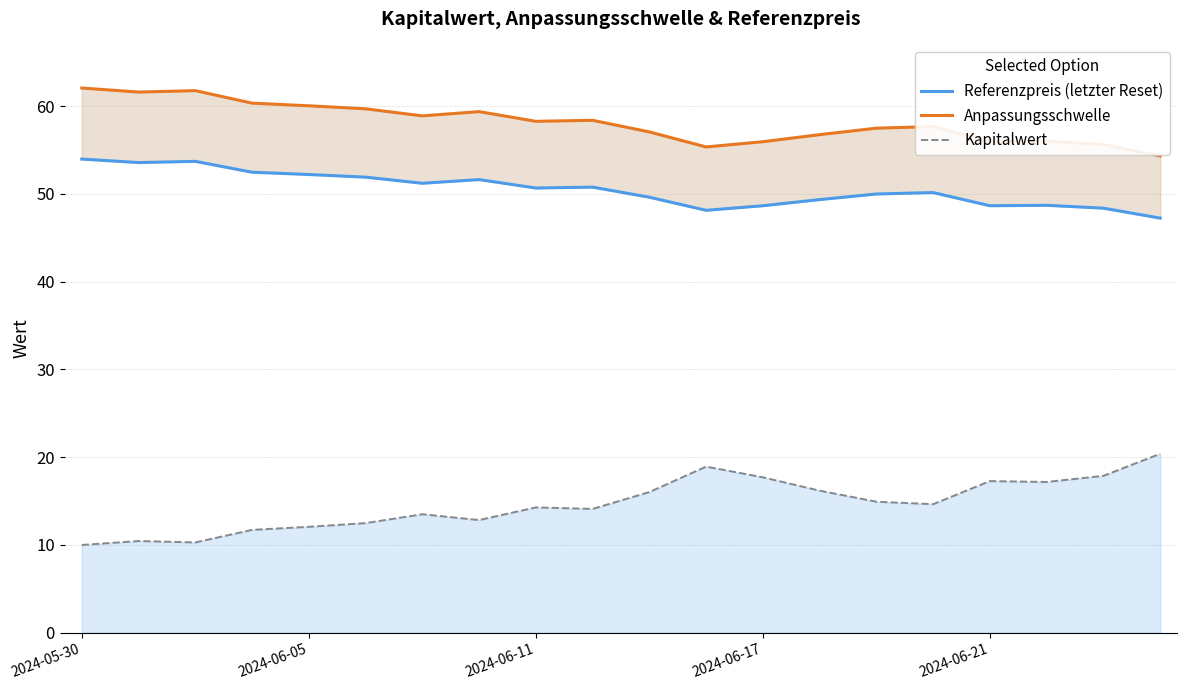

What is the highest value of the Kapitalwert series?

20.4